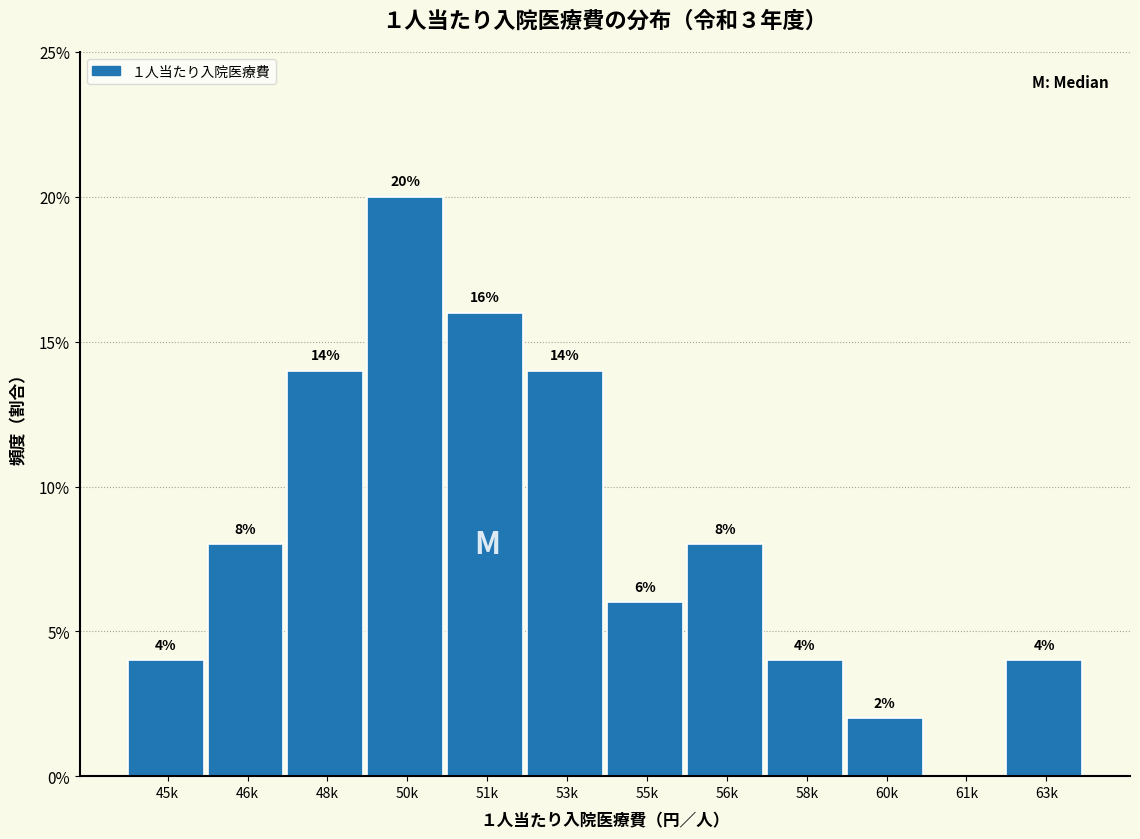

Reading left to right, list all the values displayed in this chart.

45k=4.0	46k=8.0	48k=14.0	50k=20.0	51k=16.0	53k=14.0	55k=6.0	56k=8.0	58k=4.0	60k=2.0	61k=0.0	63k=4.0